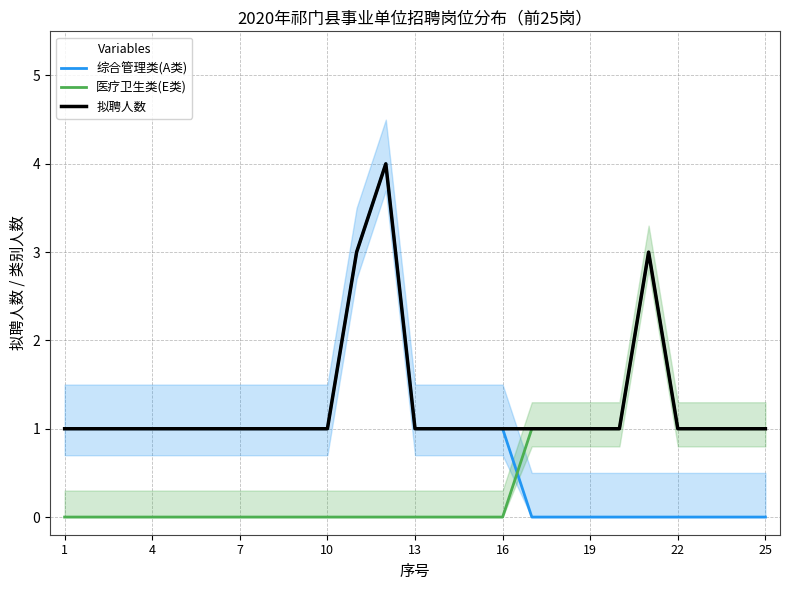

What is the maximum value for 医疗卫生类(E类)?

3